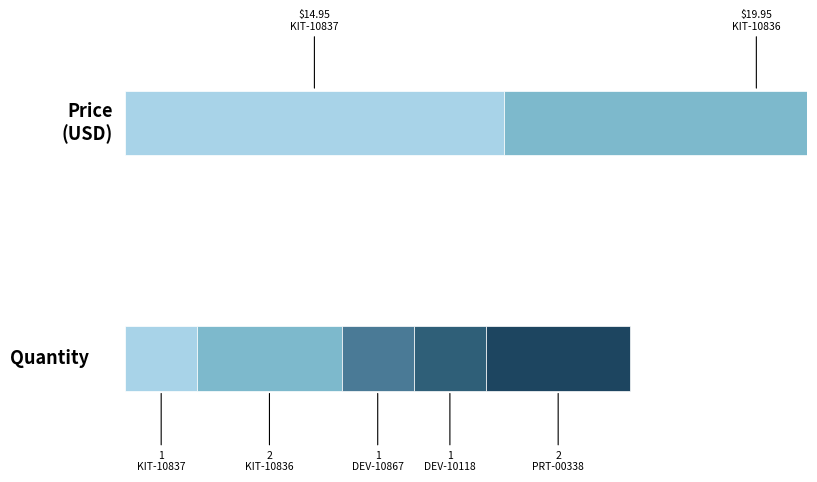

What is the minimum value shown in the chart?

1.0